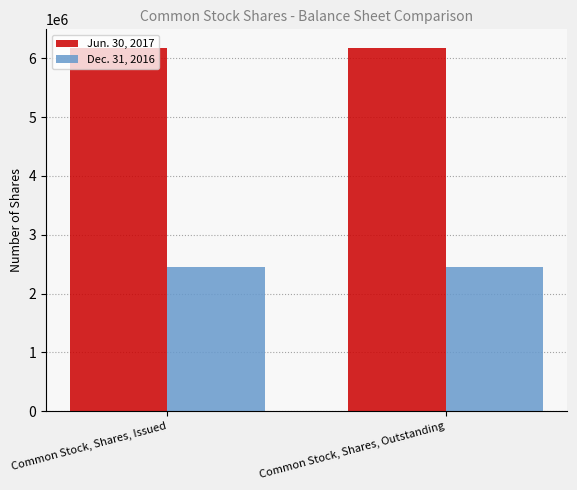

What are all the series names shown in the legend?

Jun. 30, 2017, Dec. 31, 2016